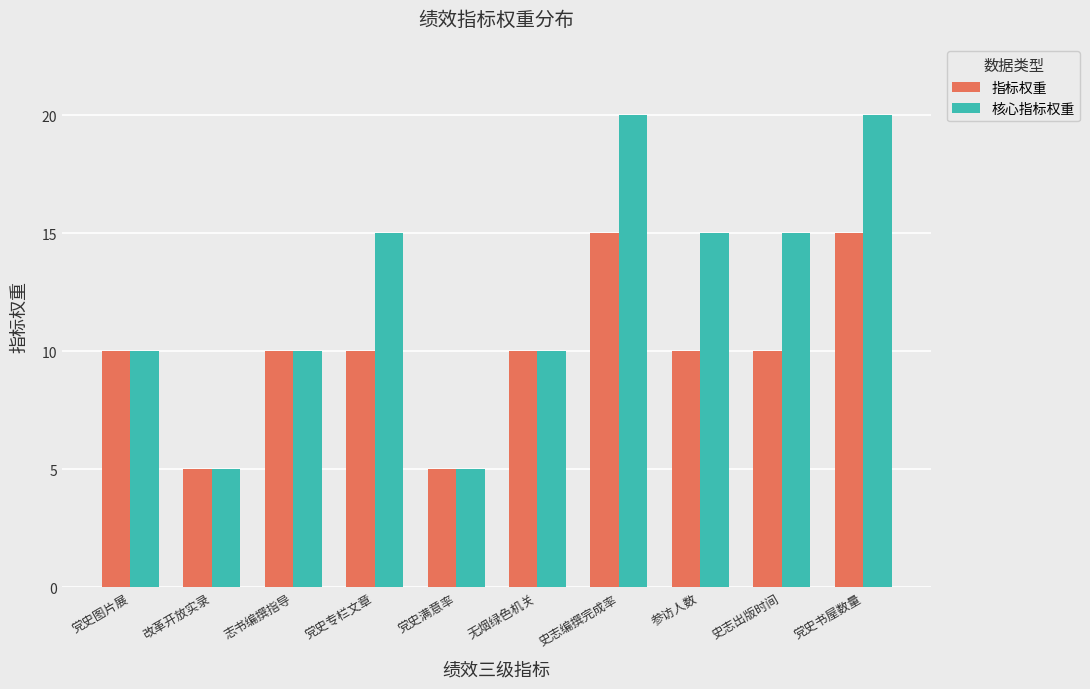

The 核心指标权重 series shows 8 at 改革开放实录. True or false?

False